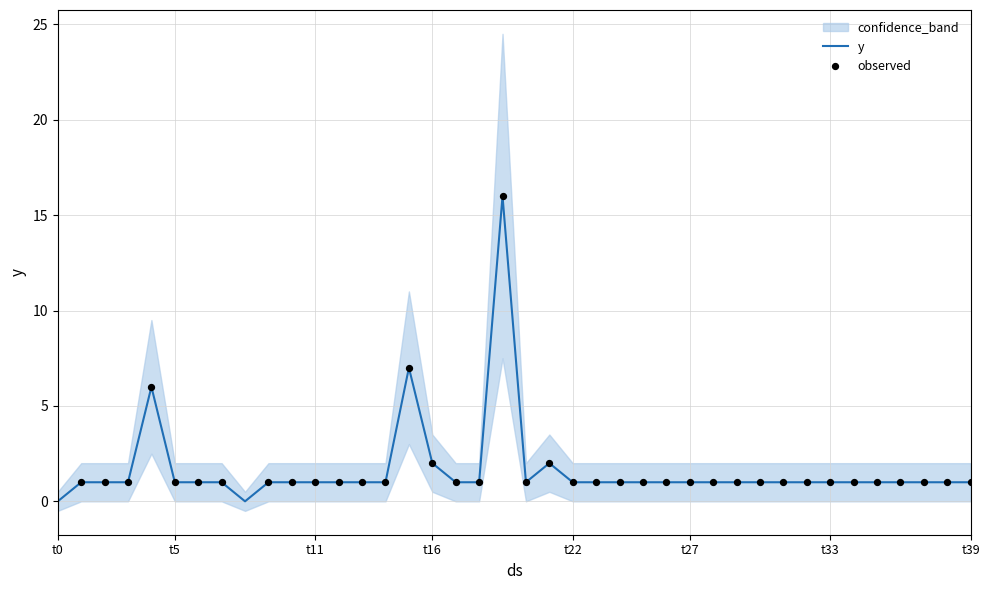

What is the highest value of the y series?

16